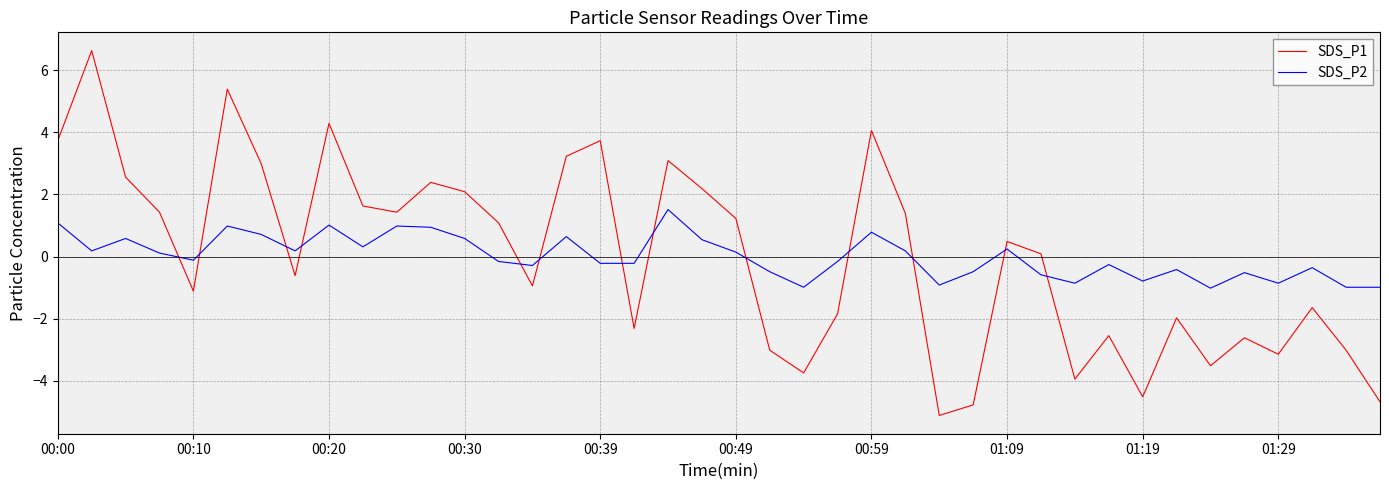

How many values in SDS_P1 are below zero?

19